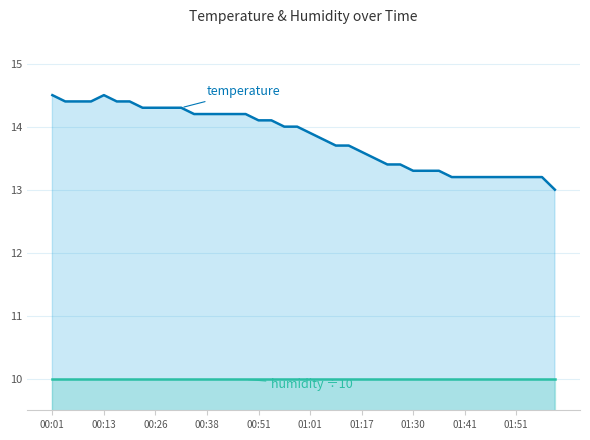

True or false: humidity (÷10) and temperature cross at least once.

False